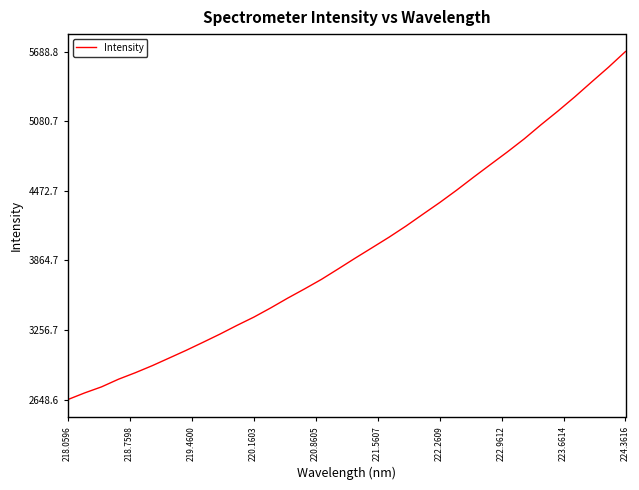

What is the smallest value displayed?

2648.6